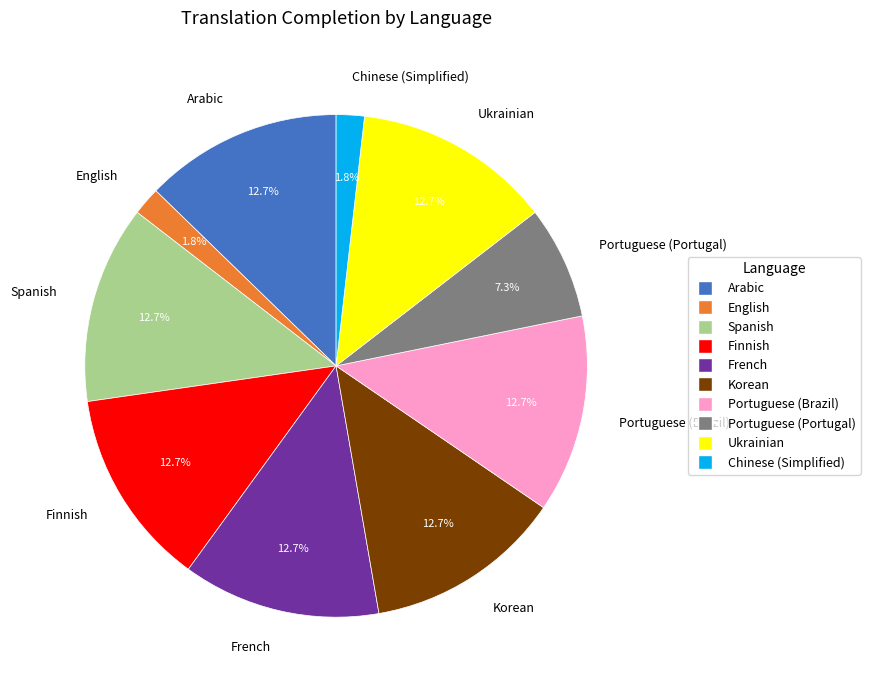

What is the total percentage of French and English?

14.5%